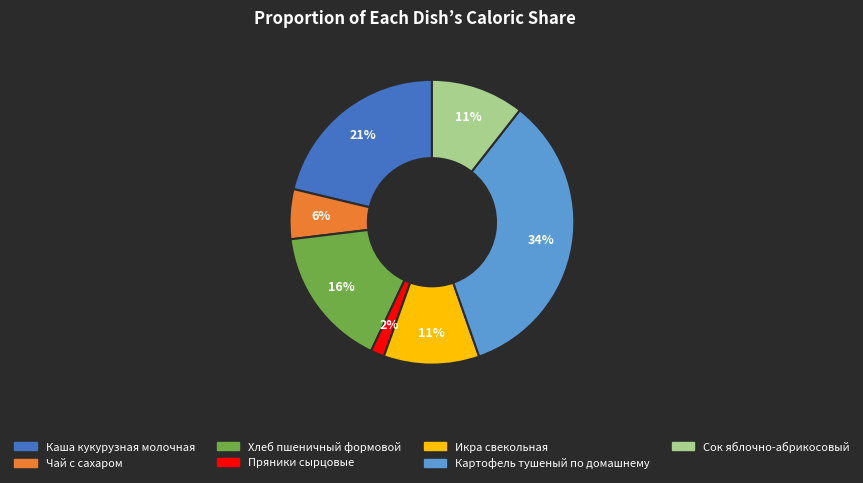

Between Сок яблочно-абрикосовый and Каша кукурузная молочная, which is larger?

Каша кукурузная молочная